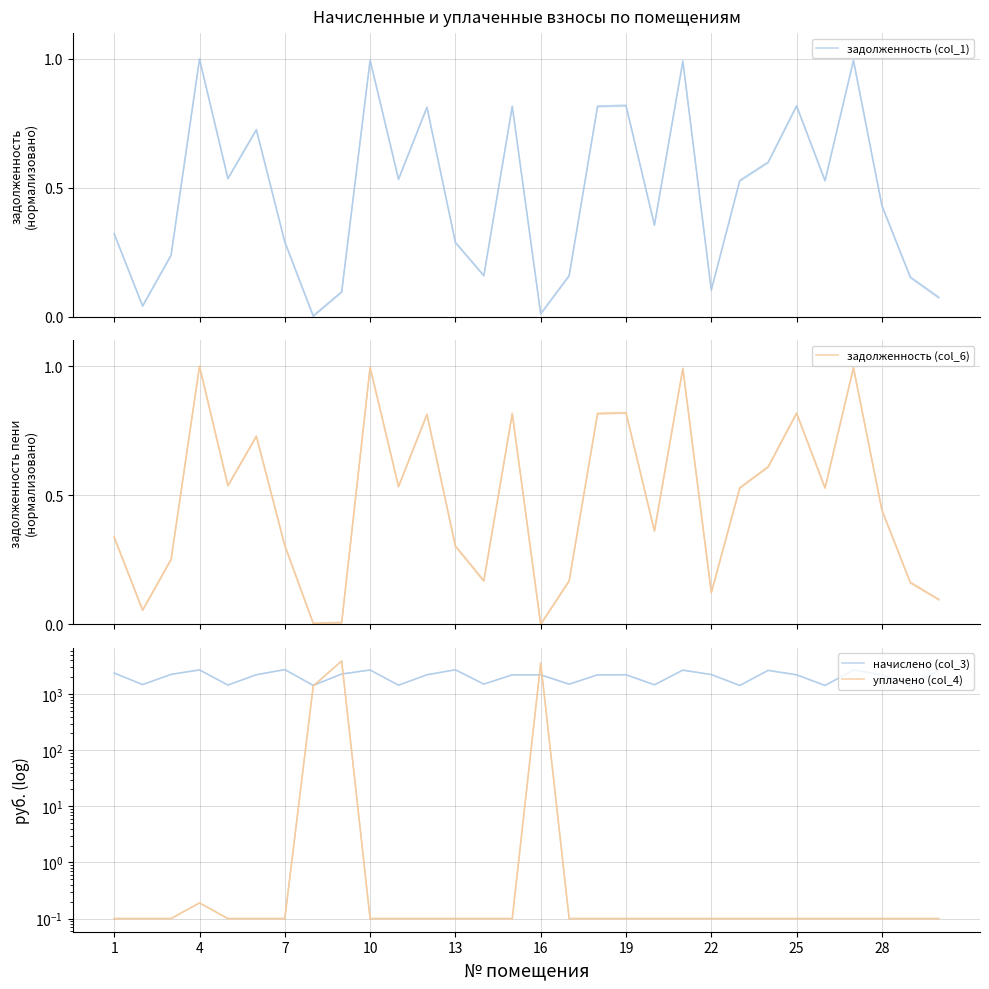

What is the highest value of the начислено (col_3) series?

2744.3